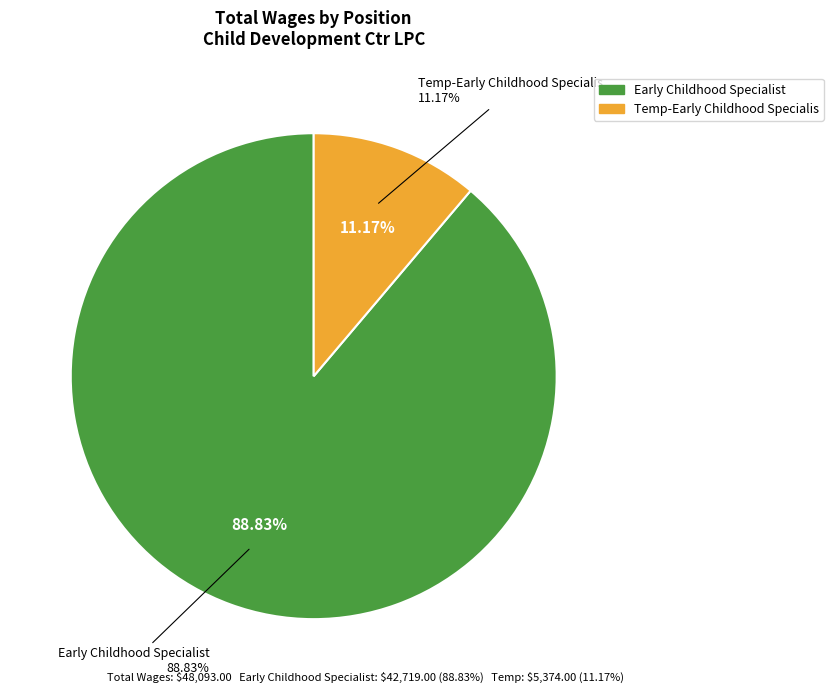

To the nearest percent, what is the combined percentage of Early Childhood Specialist and Temp-Early Childhood Specialis?

100%